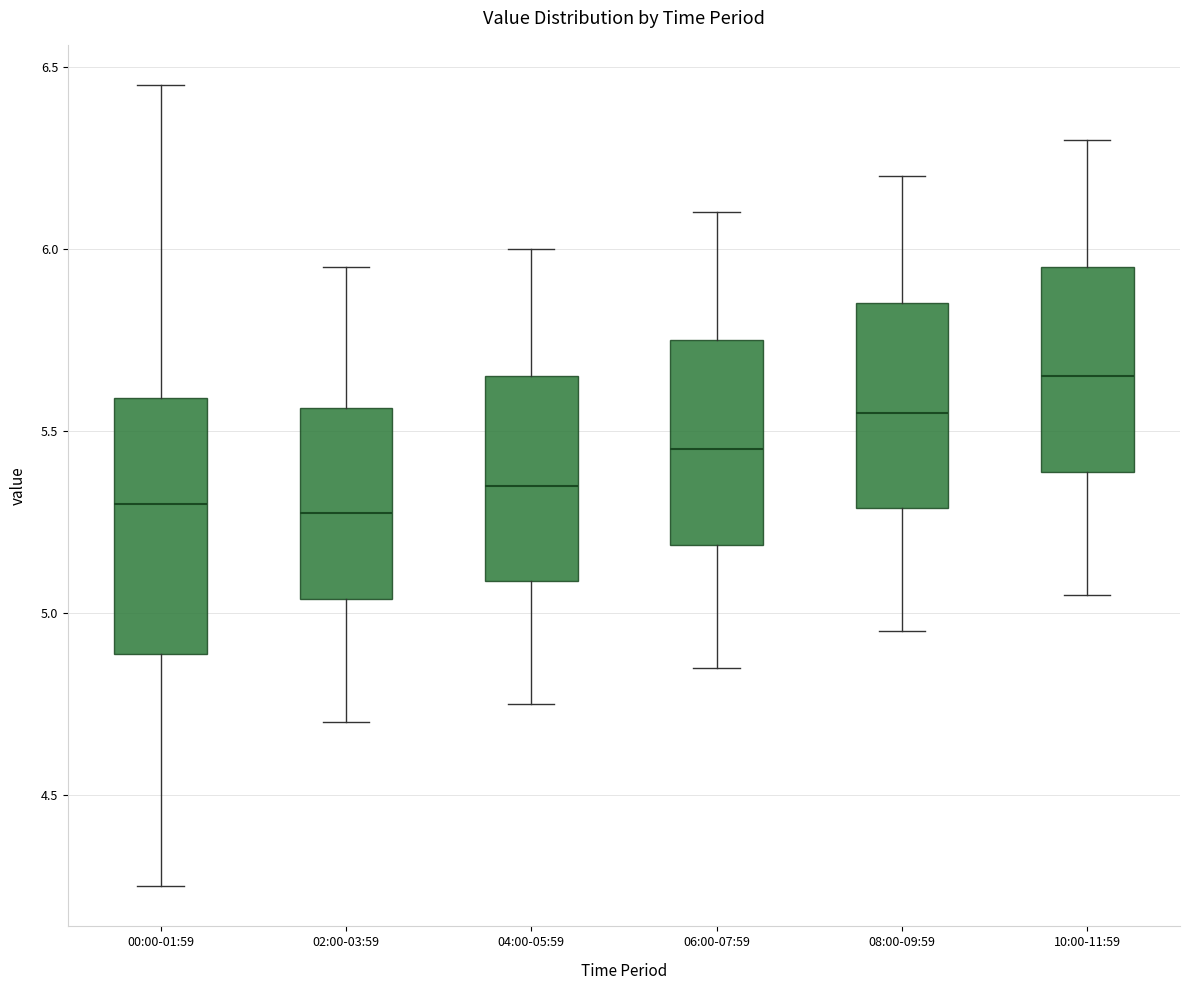

Reading left to right, read every box against the y-axis: the position of its median line, the range the box covers, and the ends of its whiskers. The values are not printed on the chart, so give them approximately, as read against the axis.

00:00-01:59: median 5.30, box 4.90 to 5.60, whiskers 4.25 to 6.45
02:00-03:59: median 5.30, box 5.05 to 5.55, whiskers 4.70 to 5.95
04:00-05:59: median 5.35, box 5.10 to 5.65, whiskers 4.75 to 6.00
06:00-07:59: median 5.45, box 5.20 to 5.75, whiskers 4.85 to 6.10
08:00-09:59: median 5.55, box 5.30 to 5.85, whiskers 4.95 to 6.20
10:00-11:59: median 5.65, box 5.40 to 5.95, whiskers 5.05 to 6.30